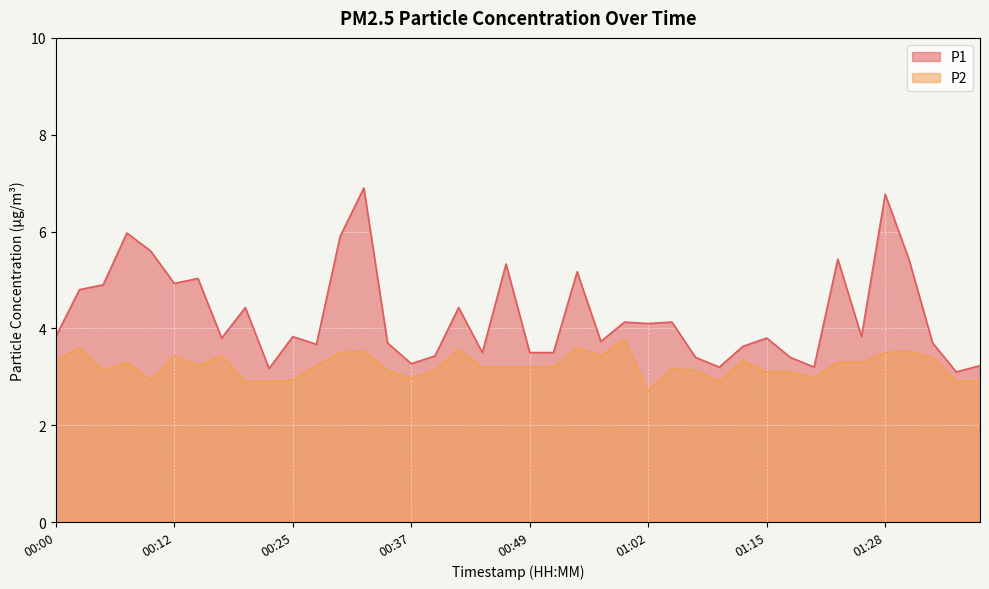

Reading left to right, list all the values displayed in this chart.

P1: 3.8	4.8	4.9	6.0	5.6	4.9	5.0	3.8	4.4	3.2	3.8	3.7	5.9	6.9	3.7	3.3	3.4	4.4	3.5	5.3	3.5	3.5	5.2	3.7	4.1	4.1	4.1	3.4	3.2	3.6	3.8	3.4	3.2	5.4	3.8	6.8	5.4	3.7	3.1	3.2
P2: 3.3	3.6	3.1	3.3	2.9	3.4	3.2	3.4	2.9	2.9	2.9	3.2	3.5	3.5	3.1	3.0	3.1	3.6	3.2	3.2	3.2	3.2	3.6	3.4	3.8	2.7	3.2	3.1	2.9	3.3	3.1	3.1	3.0	3.3	3.3	3.5	3.5	3.4	2.9	2.9